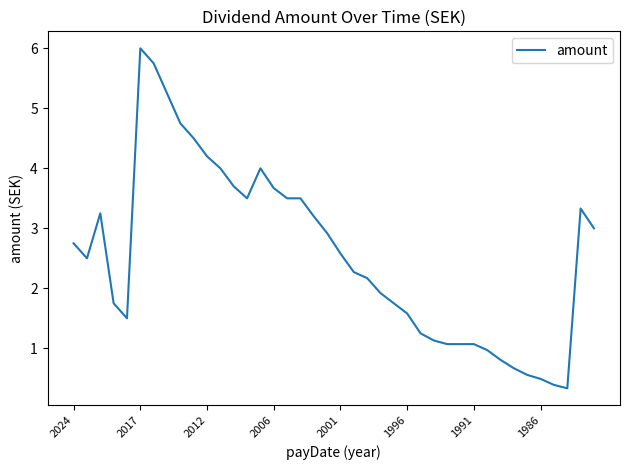

What is the minimum value shown in the chart?

0.3